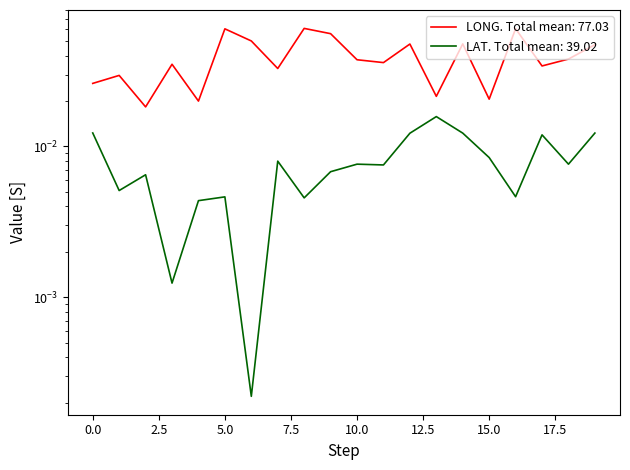

True or false: LONG and LAT intersect in this chart.

False